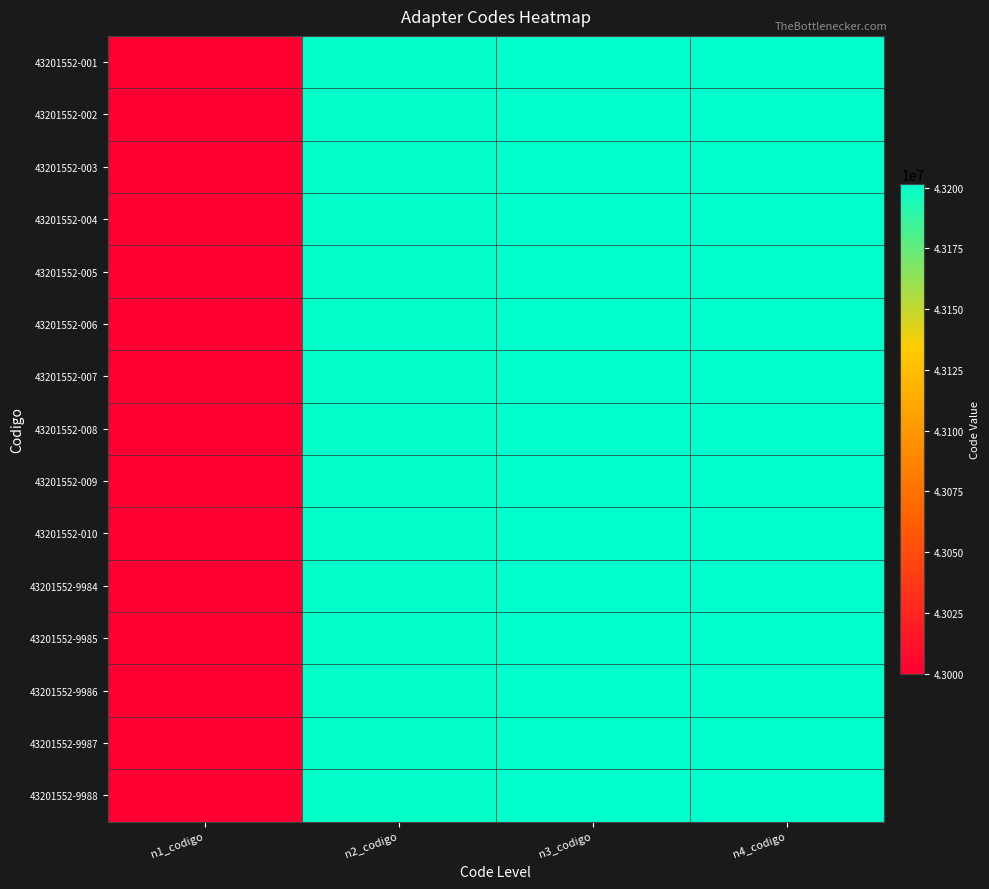

List the series in order of their peak value, highest first.

43201552-001, 43201552-002, 43201552-003, 43201552-004, 43201552-005, 43201552-006, 43201552-007, 43201552-008, 43201552-009, 43201552-010, 43201552-9984, 43201552-9985, 43201552-9986, 43201552-9987, 43201552-9988